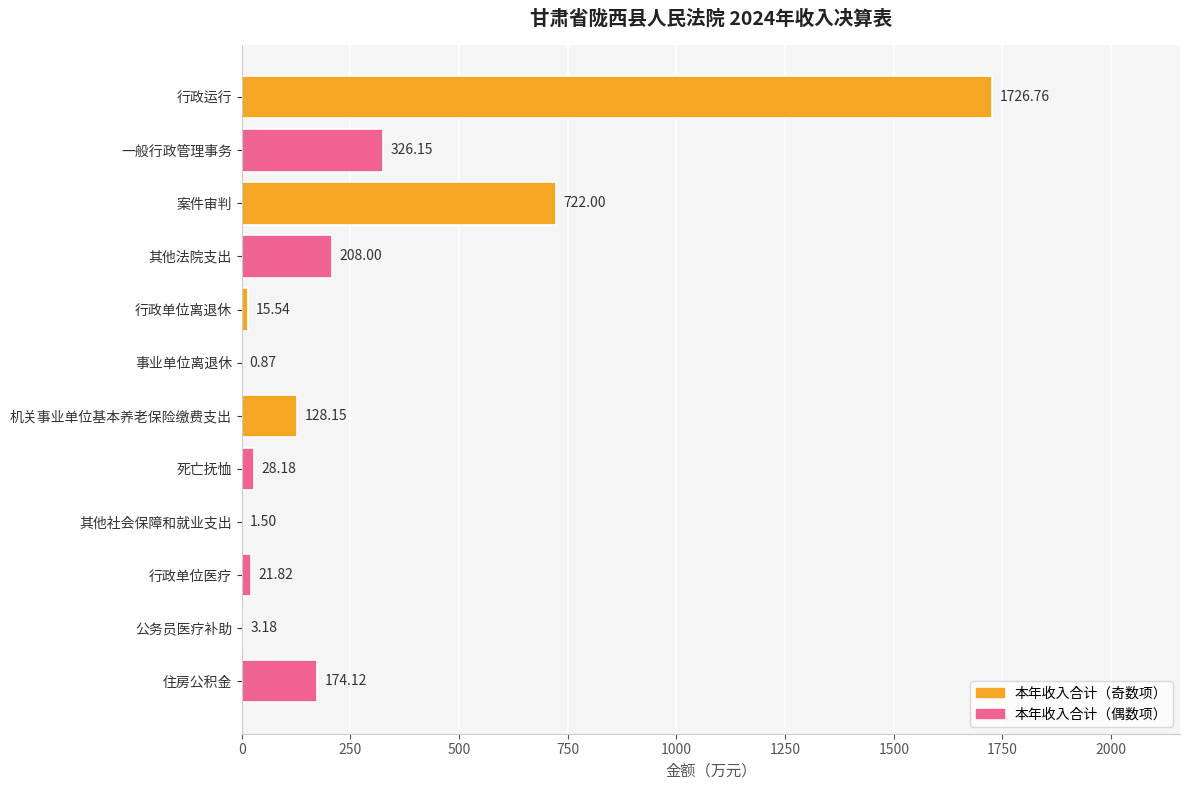

What is the sum of the values at 行政单位医疗 and 事业单位离退休?

22.7